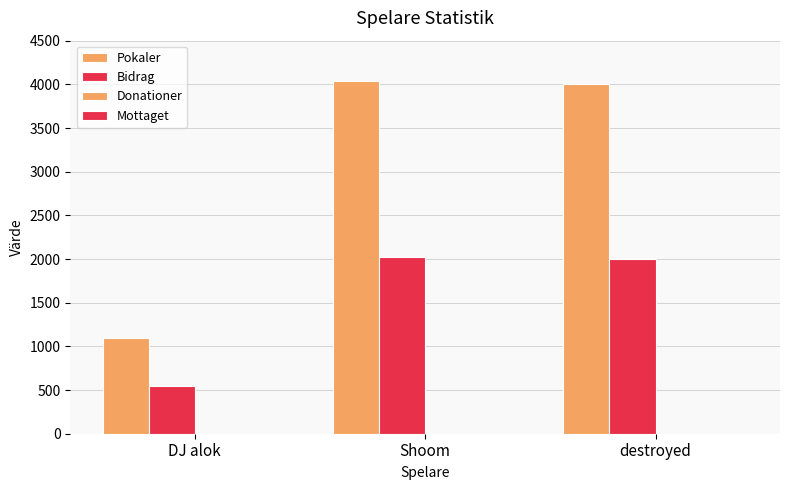

Does the chart contain any negative values?

No